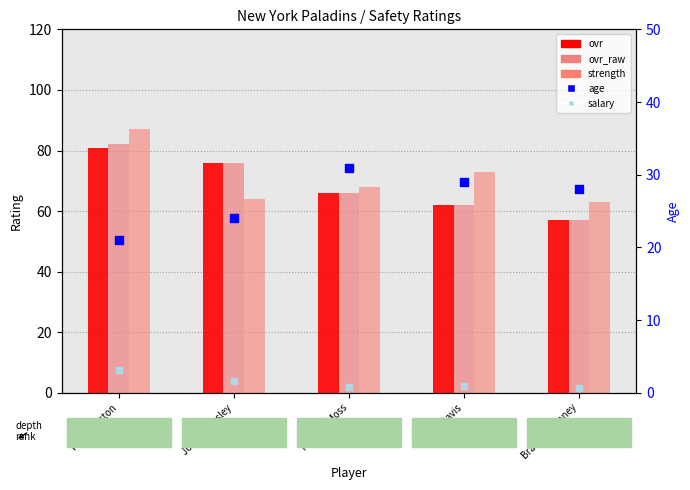

At how many categories does at least one series exceed 61?

5